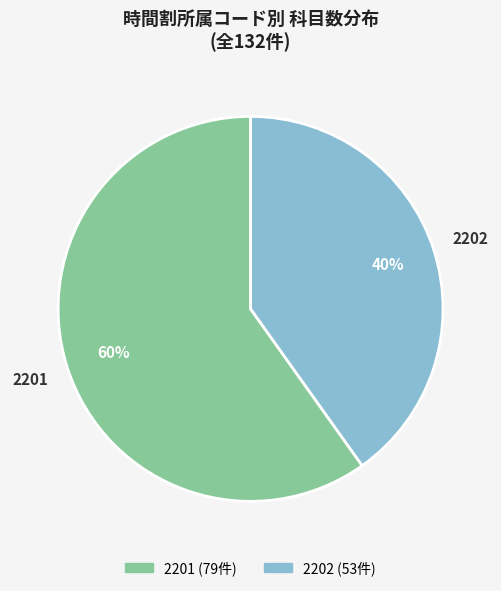

The 2201 slice represents 55% of the pie. True or false?

False